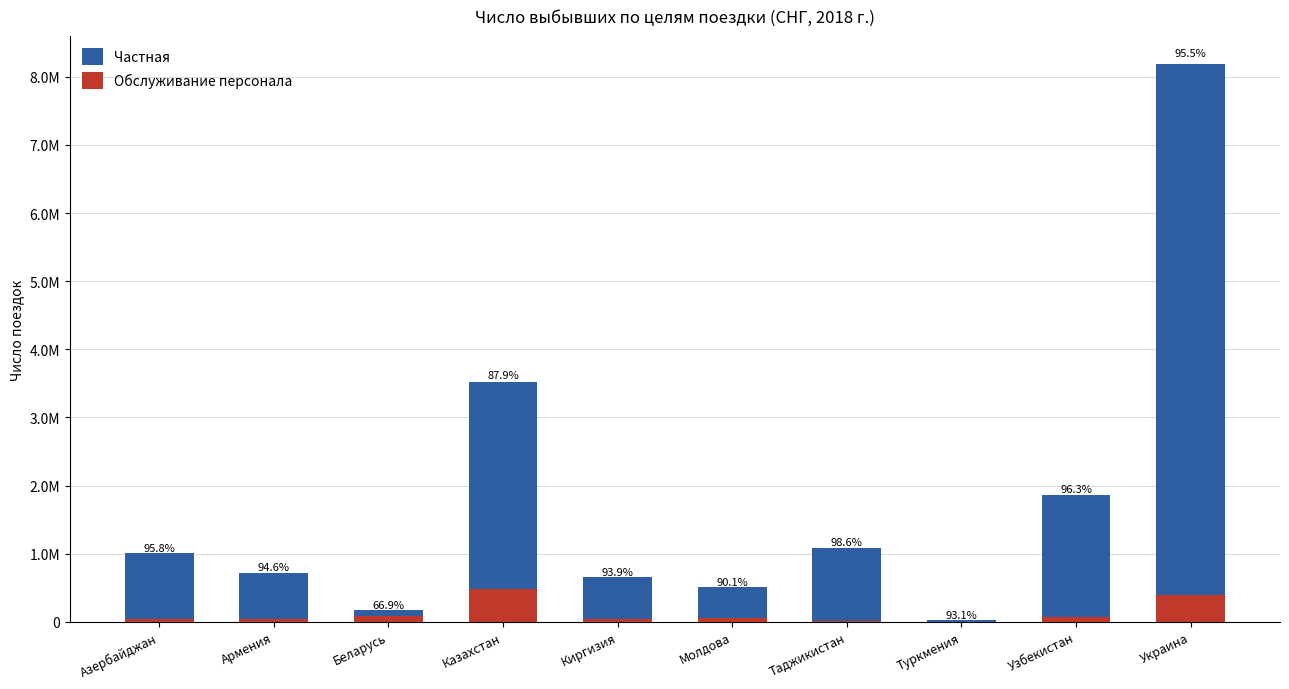

Reading left to right, what are all the values shown in this chart?

Частная: Азербайджан=1004006	Армения=719261	Беларусь=171056	Казахстан=3514391	Киргизия=656684	Молдова=507564	Таджикистан=1088387	Туркмения=27430	Узбекистан=1861985	Украина=8190567
Обслуживание персонала: Азербайджан=43734	Армения=41176	Беларусь=84783	Казахстан=482610	Киргизия=42433	Молдова=55900	Таджикистан=15639	Туркмения=2045	Узбекистан=71194	Украина=389850